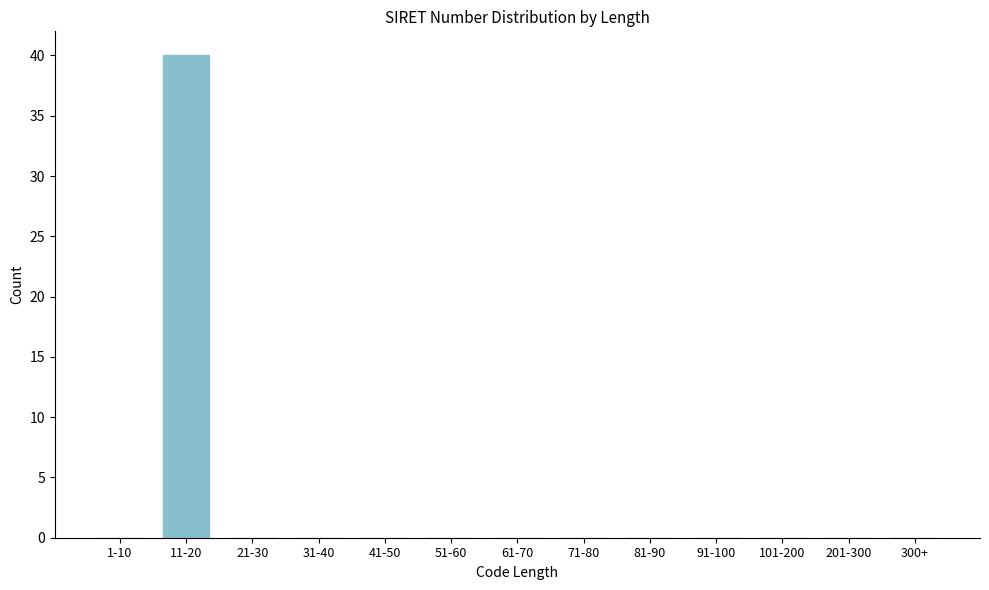

Reading right to left, list all the values displayed in this chart.

300+=0	201-300=0	101-200=0	91-100=0	81-90=0	71-80=0	61-70=0	51-60=0	41-50=0	31-40=0	21-30=0	11-20=40	1-10=0